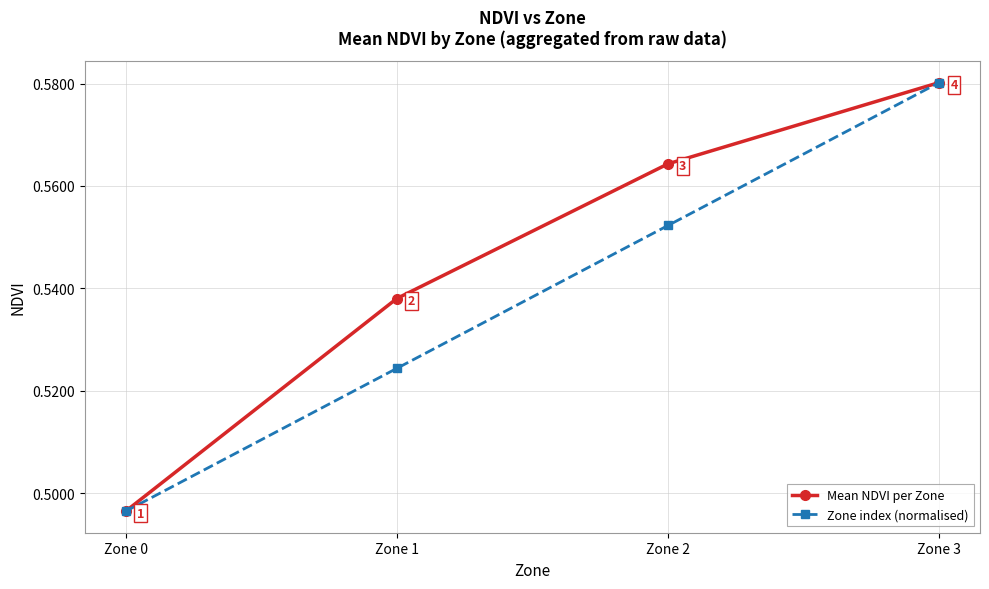

Where is Zone index (normalised) nearest to the value 0?

Zone 0